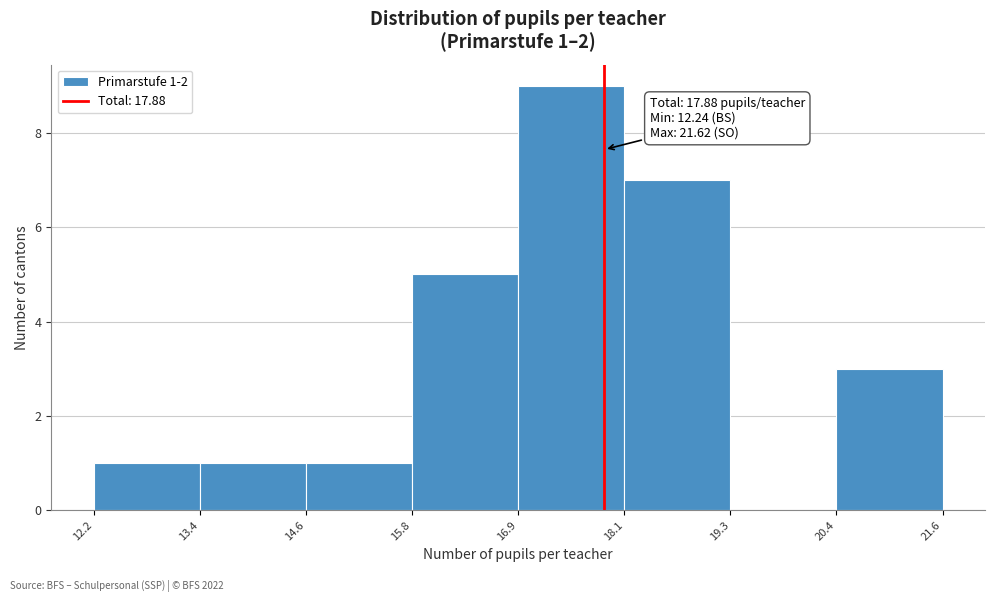

Over which range of the x-axis is the bar tallest?

16.9 to 18.1